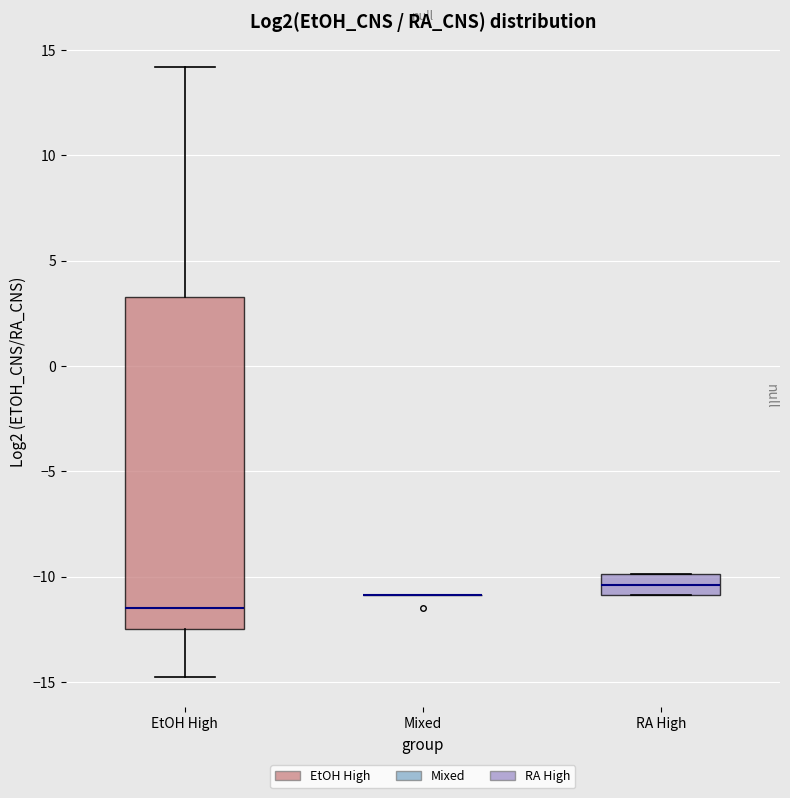

Reading left to right, read every box against the y-axis: the position of its median line, the range the box covers, and the ends of its whiskers. The values are not printed on the chart, so give them approximately, as read against the axis.

EtOH High: median -11.5, box -12.5 to 3.5, whiskers -15.0 to 14.0
Mixed: box collapsed to a line at -11.0, whiskers -11.0 to -11.0
RA High: median -10.5, box -11.0 to -10.0, whiskers -11.0 to -10.0